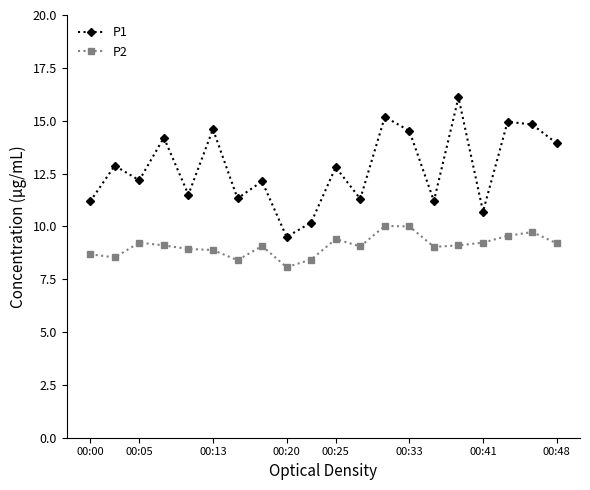

What is the minimum value shown in the chart?

8.1